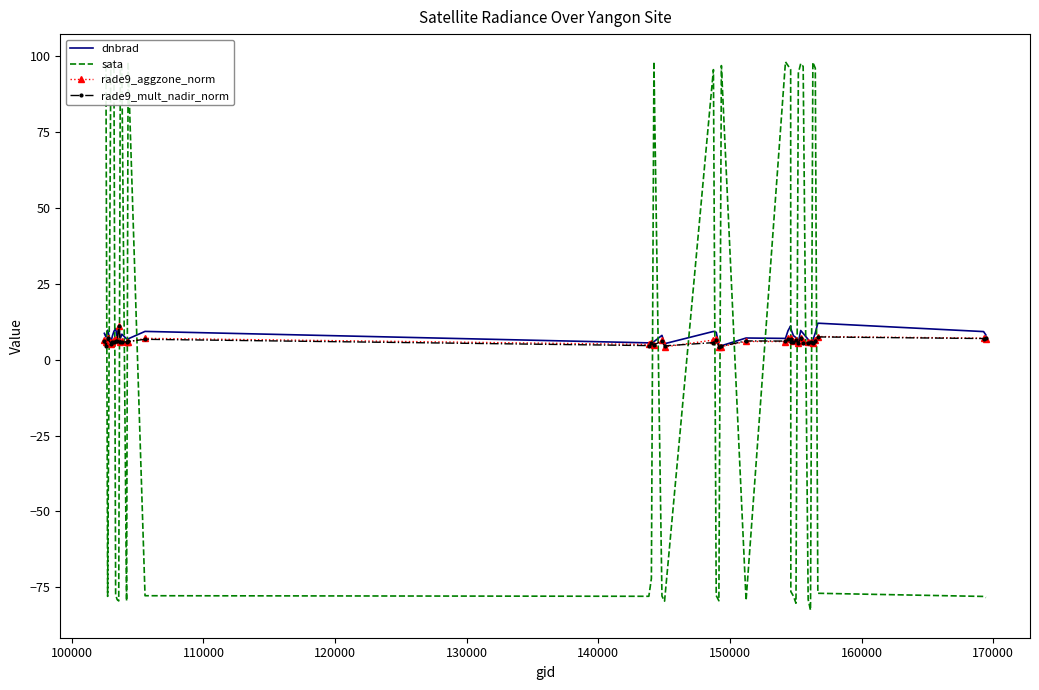

What is the minimum value for sata?

-82.5